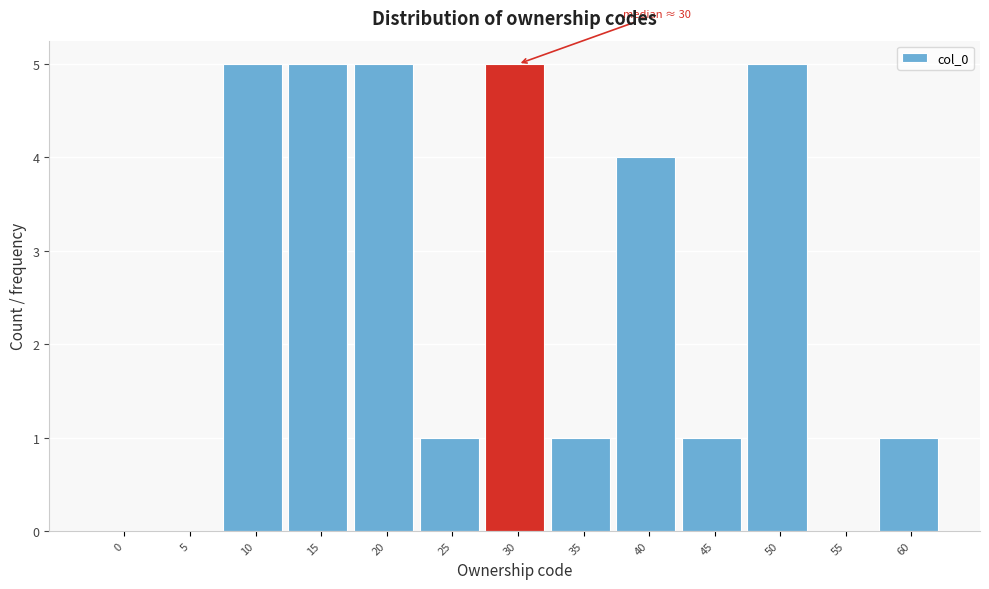

Reading left to right, what are all the values shown in this chart?

0=0	5=0	10=5	15=5	20=5	25=1	30=5	35=1	40=4	45=1	50=5	55=0	60=1